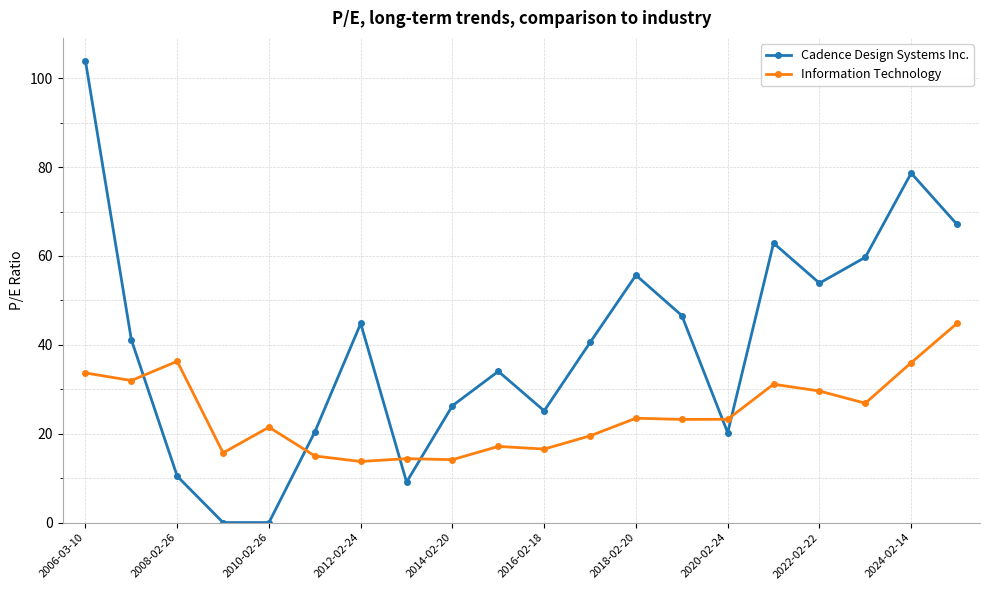

How many data points does each series have?

20